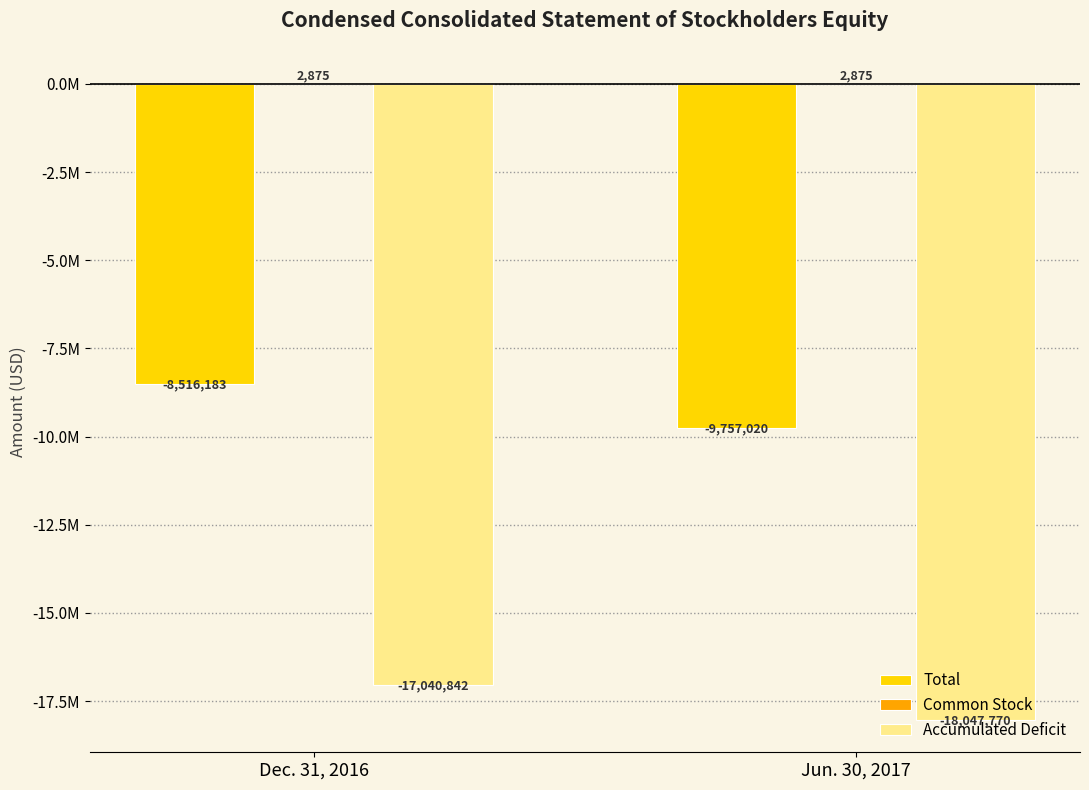

Does the chart contain stacked bars?

No